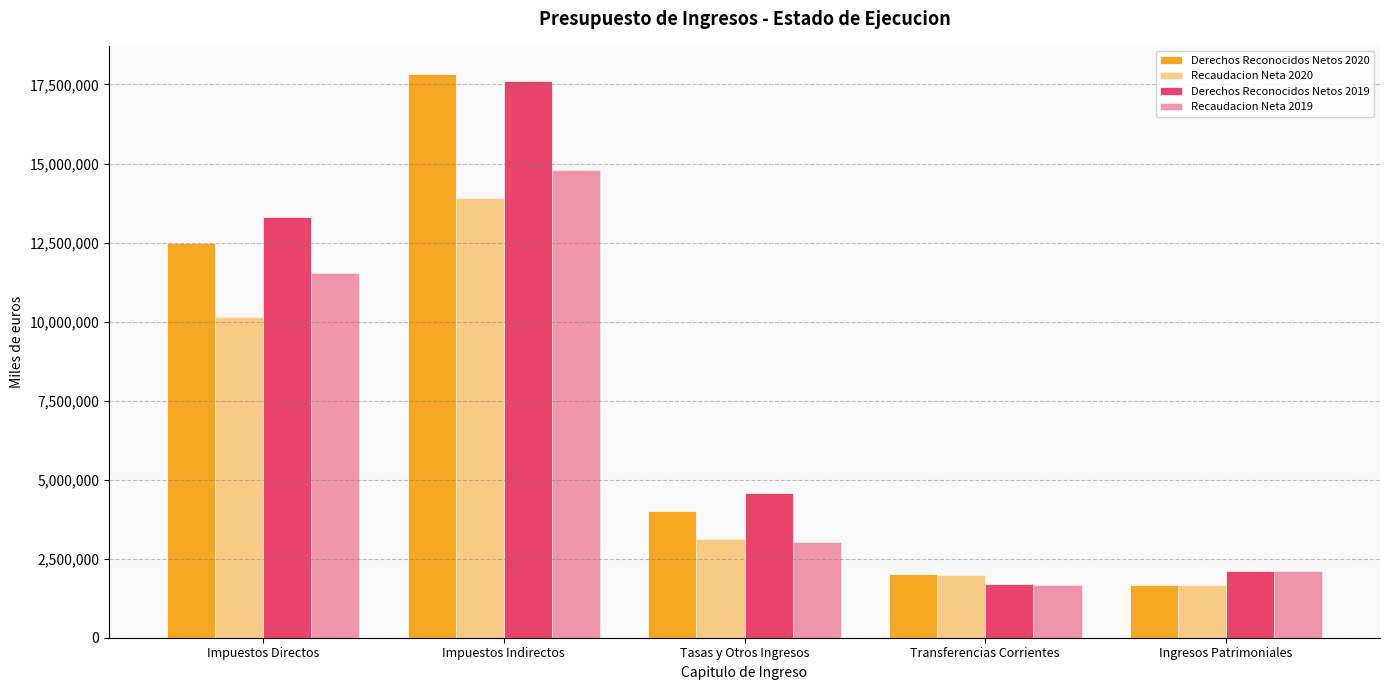

True or false: Recaudacion Neta 2019 has a value of 23707145 at Impuestos Indirectos.

False